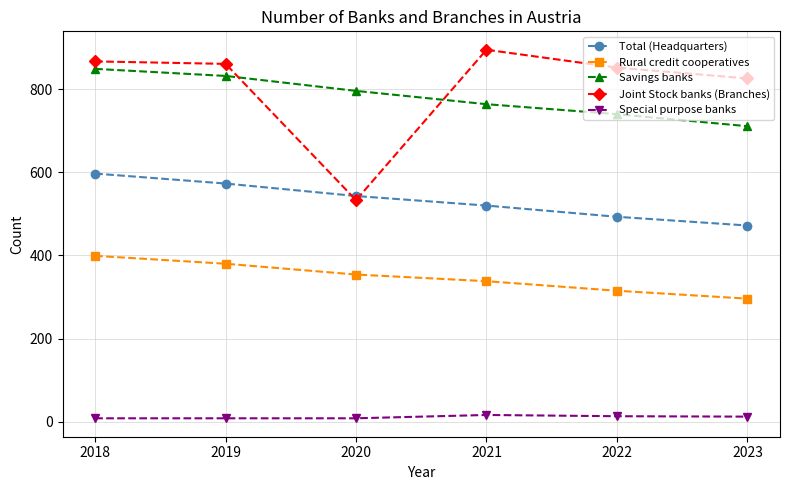

True or false: Total (Headquarters) has a value of 352 at 2018.

False